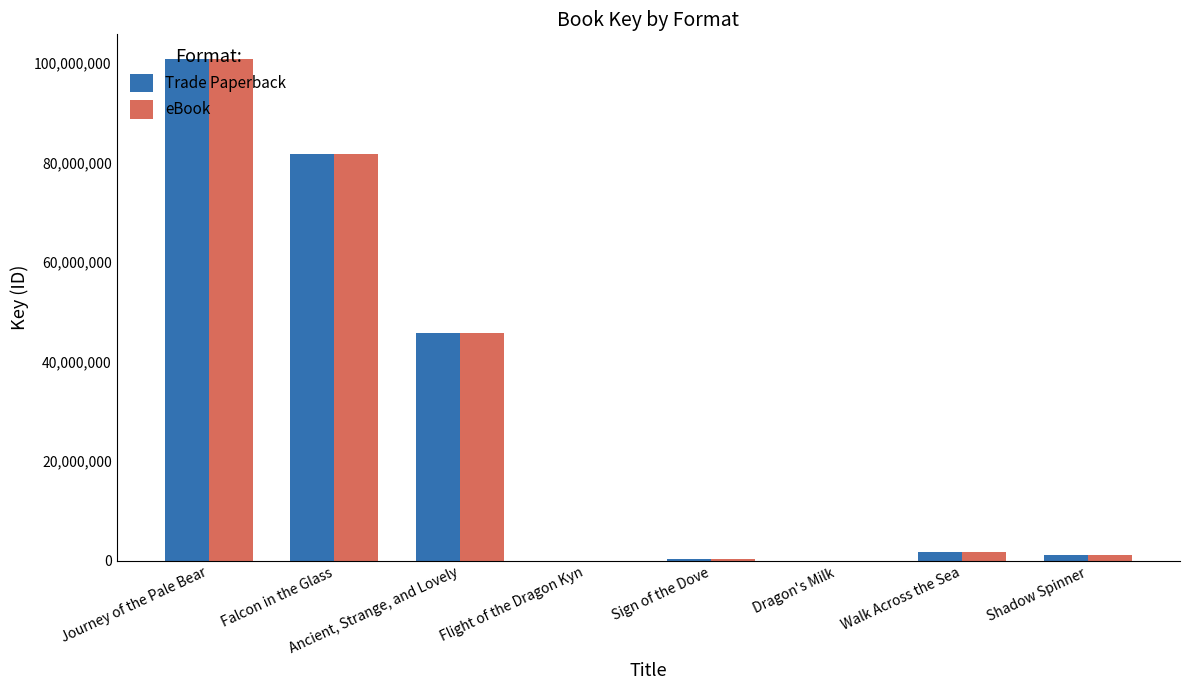

How many data points does each series have?

8